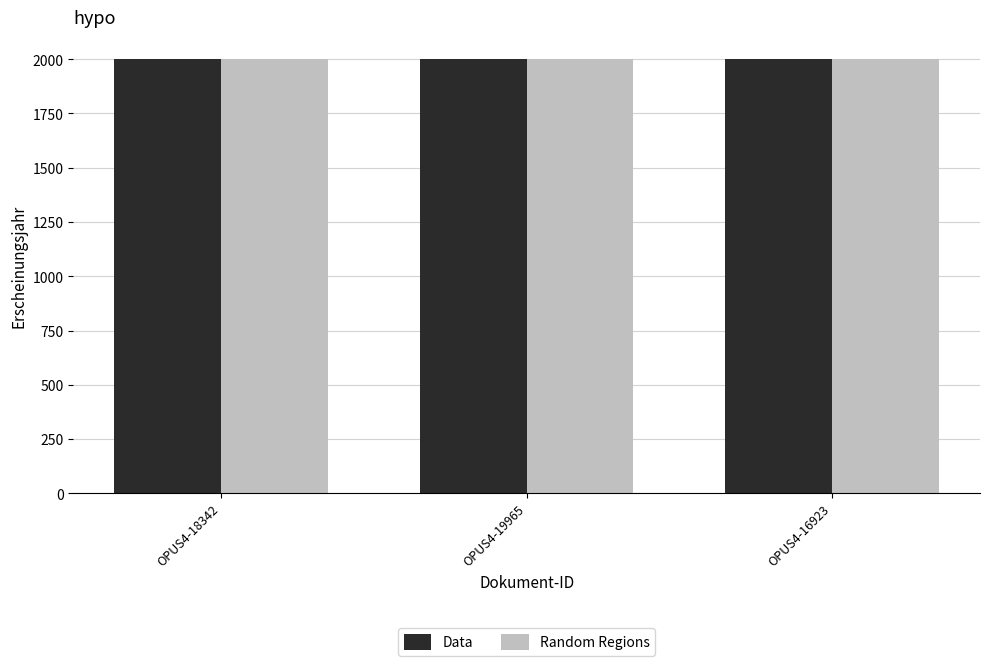

What is the label of the 1st bar from the left?

OPUS4-18342